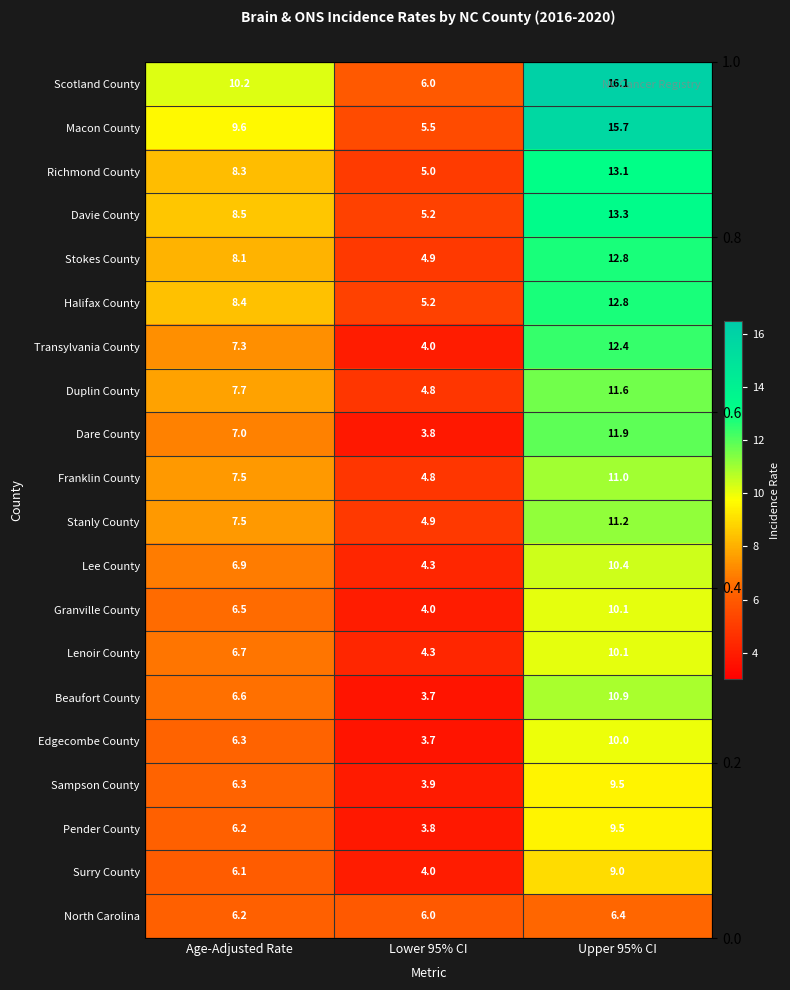

What is the approximate value of Macon County at Age-Adjusted Rate?

9.6